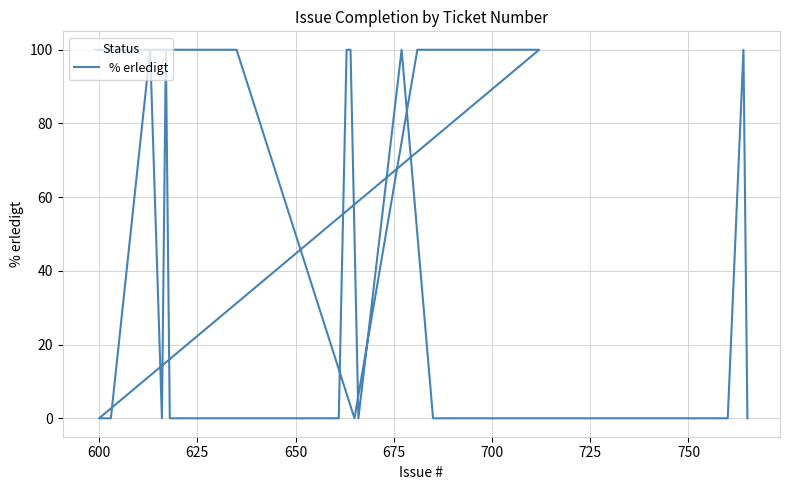

The value at 31 is 167. True or false?

False